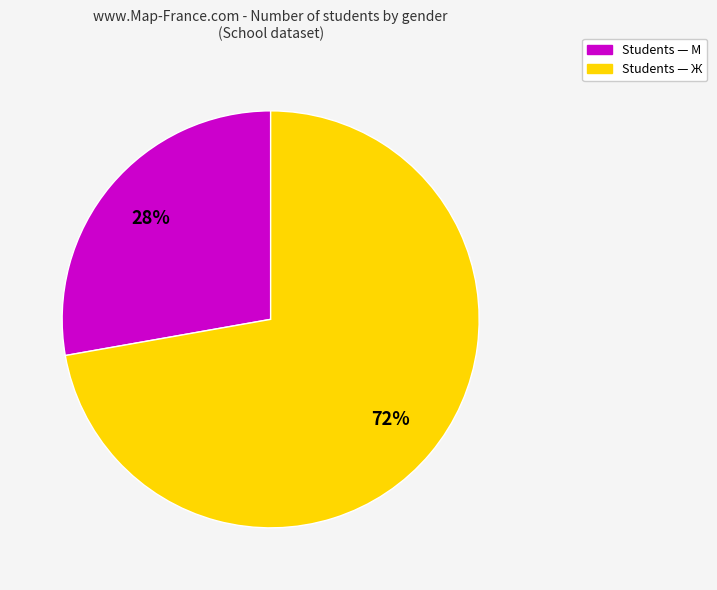

To the nearest percent, what is the average slice percentage?

50%